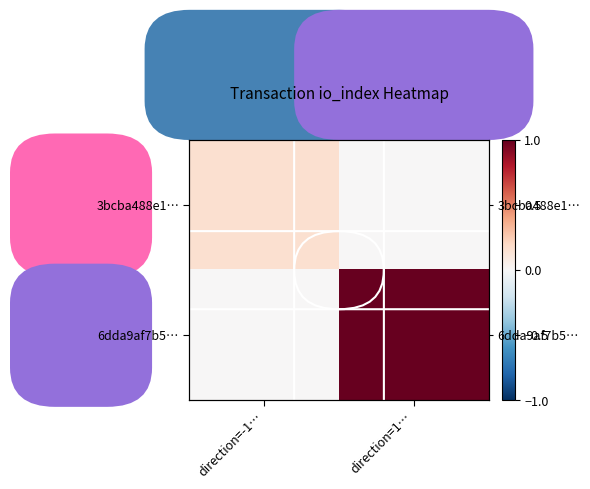

At which category is the sum across all series the highest?

direction=1…